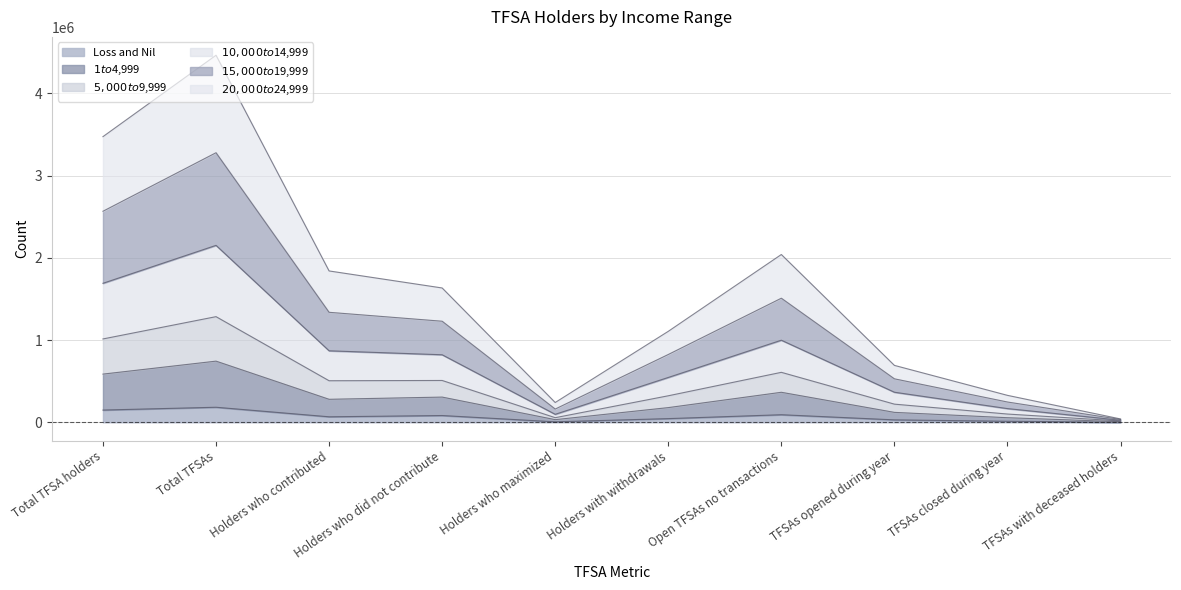

Reading right to left, extract all data points from this chart.

Loss and Nil: TFSAs with deceased holders=330	TFSAs closed during year=12170	TFSAs opened during year=29310	Open TFSAs no transactions=91910	Holders with withdrawals=44530	Holders who maximized=5710	Holders who did not contribute=82050	Holders who contributed=66650	Total TFSAs=182730	Total TFSA holders=148690
$1 to $4,999: TFSAs with deceased holders=6930	TFSAs closed during year=55580	TFSAs opened during year=120480	Open TFSAs no transactions=364660	Holders with withdrawals=178410	Holders who maximized=31950	Holders who did not contribute=306310	Holders who contributed=279440	Total TFSAs=743400	Total TFSA holders=585740
$5,000 to $9,999: TFSAs with deceased holders=24820	TFSAs closed during year=166320	TFSAs opened during year=365390	Open TFSAs no transactions=997860	Holders with withdrawals=544950	Holders who maximized=96800	Holders who did not contribute=820850	Holders who contributed=868990	Total TFSAs=2151030	Total TFSA holders=1689820
$10,000 to $14,999: TFSAs with deceased holders=40490	TFSAs closed during year=327350	TFSAs opened during year=691740	Open TFSAs no transactions=2039890	Holders with withdrawals=1105710	Holders who maximized=240370	Holders who did not contribute=1632960	Holders who contributed=1840030	Total TFSAs=4462660	Total TFSA holders=3472970
$15,000 to $19,999: TFSAs with deceased holders=33830	TFSAs closed during year=246340	TFSAs opened during year=528400	Open TFSAs no transactions=1508520	Holders with withdrawals=824170	Holders who maximized=160760	Holders who did not contribute=1228590	Holders who contributed=1337210	Total TFSAs=3277410	Total TFSA holders=2565780
$20,000 to $24,999: TFSAs with deceased holders=15700	TFSAs closed during year=100130	TFSAs opened during year=220480	Open TFSAs no transactions=607270	Holders with withdrawals=322150	Holders who maximized=55890	Holders who did not contribute=508300	Holders who contributed=504940	Total TFSAs=1284200	Total TFSA holders=1013220